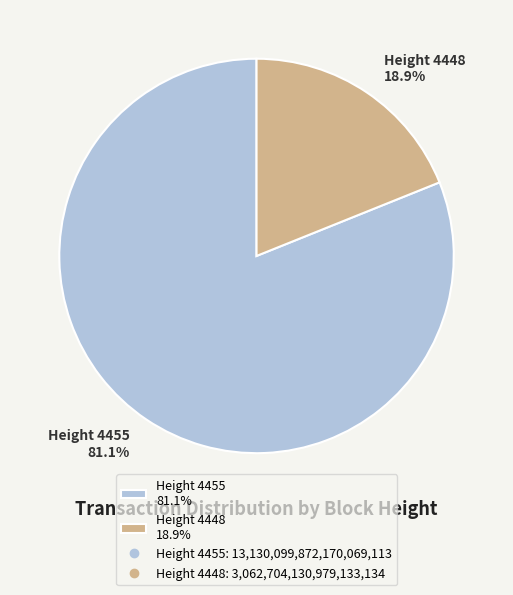

Is there any slice that represents more than half of the pie?

Yes